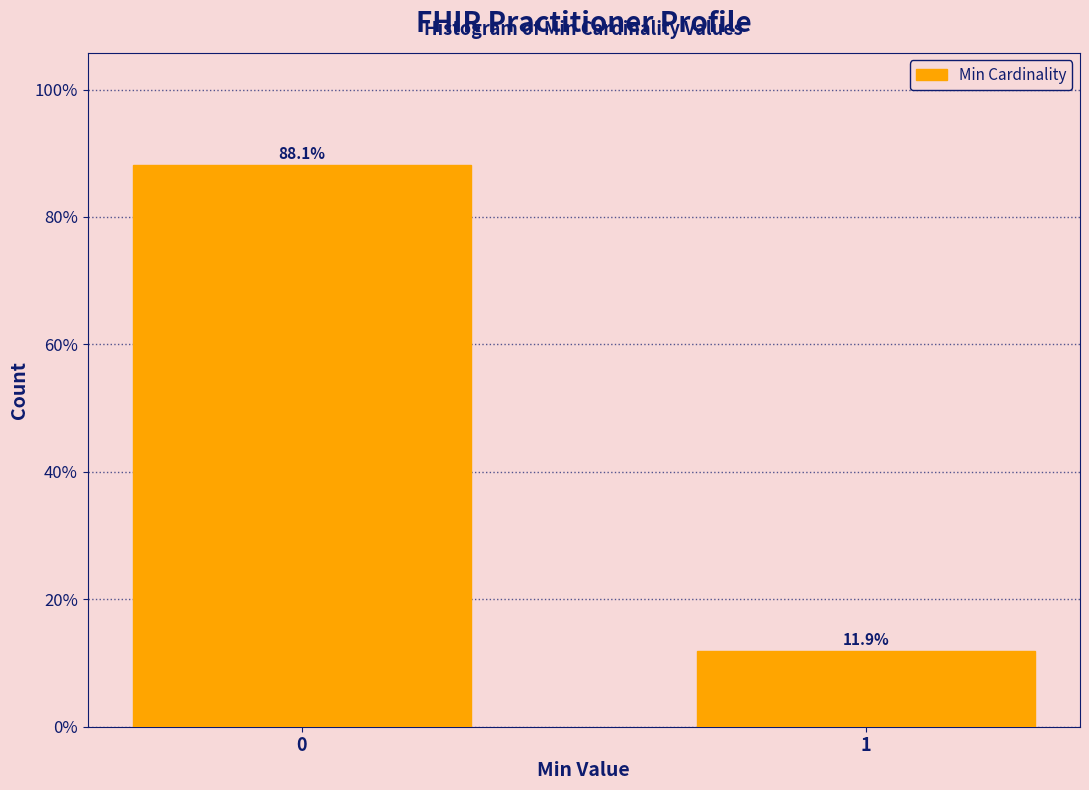

Reading left to right, extract all data points from this chart.

88.1	11.9